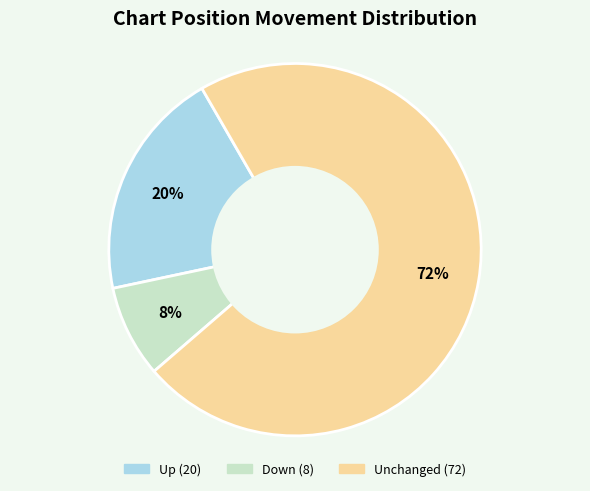

To the nearest percent, what is the average slice percentage?

33%